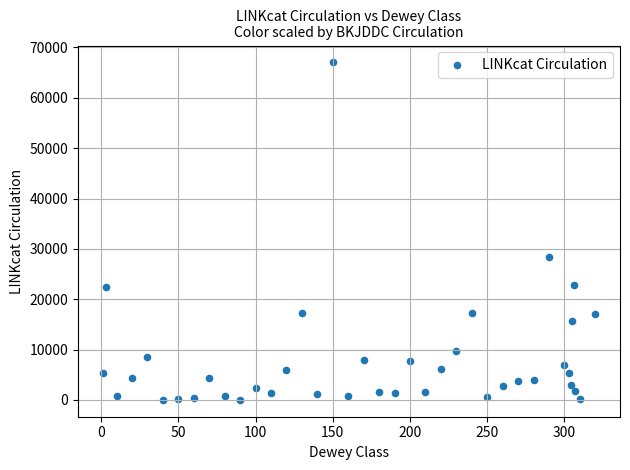

What Y value in the scatter plot is closest to 33525?

28390